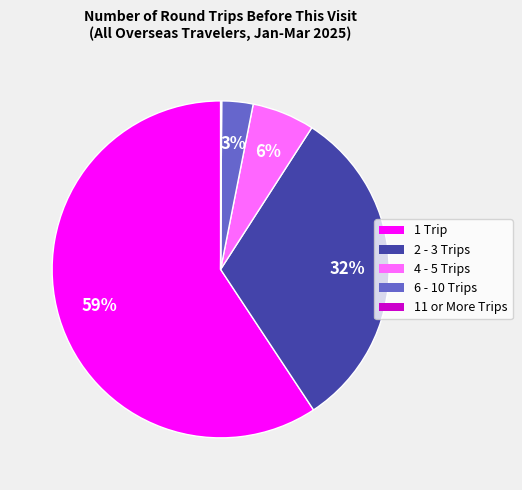

To the nearest percent, what is the average slice percentage?

20%